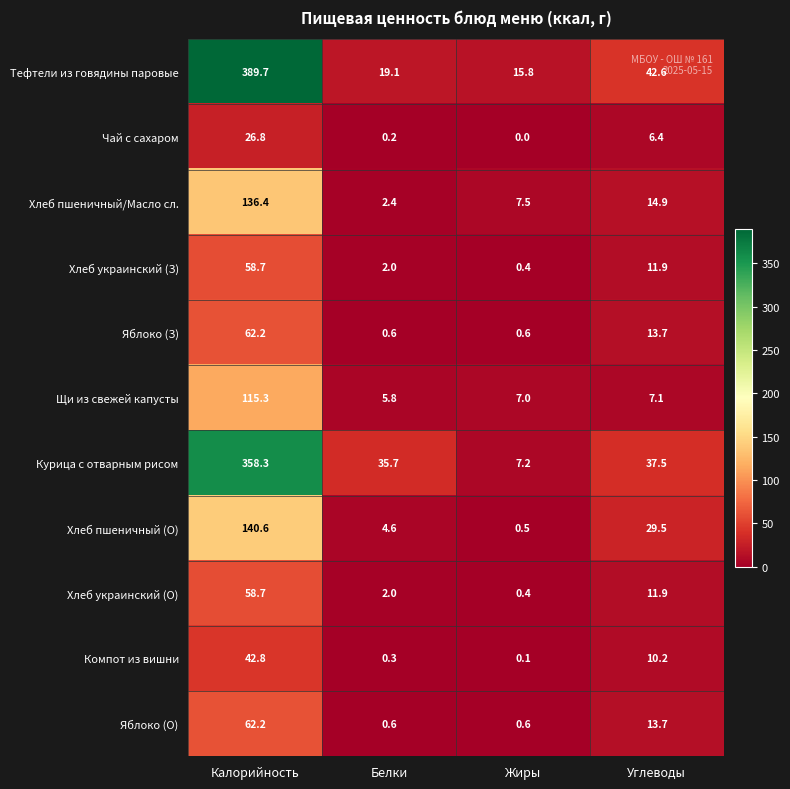

True or false: Хлеб пшеничный/Масло сл. has a value of 14.9 at Углеводы.

True